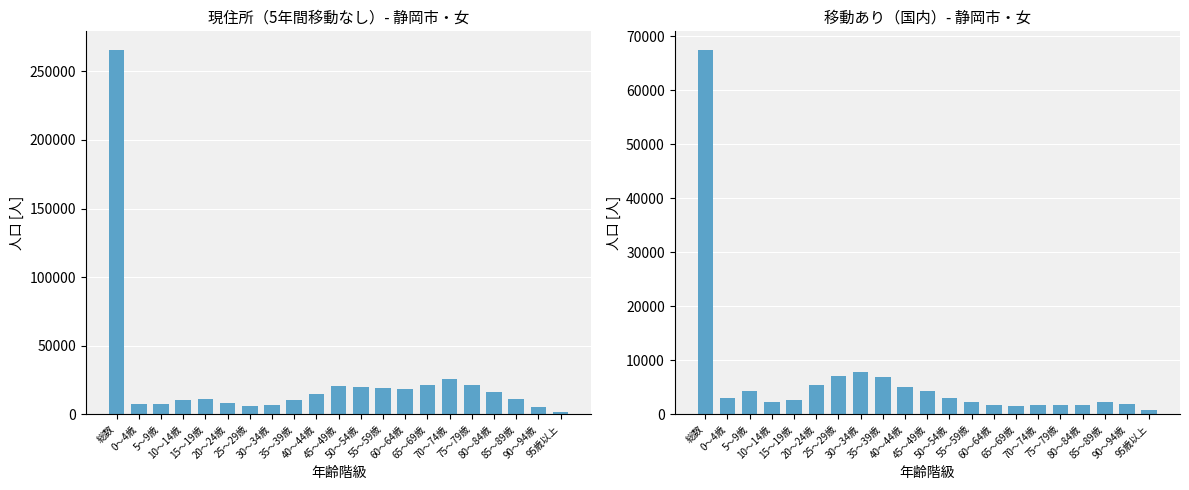

How many data points in 移動あり（国内） are above 2620?

10